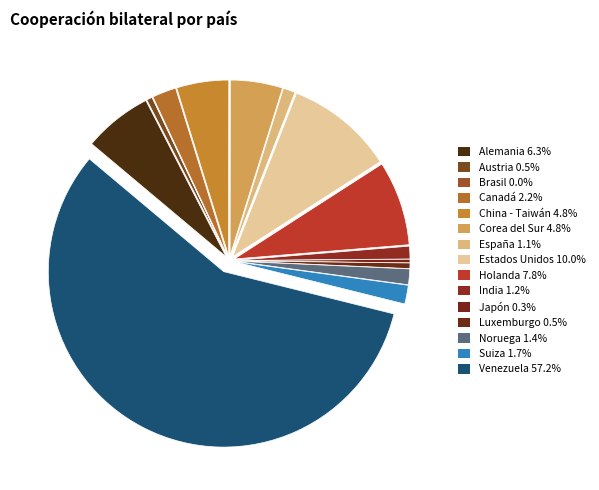

How many segments does this pie chart have?

15